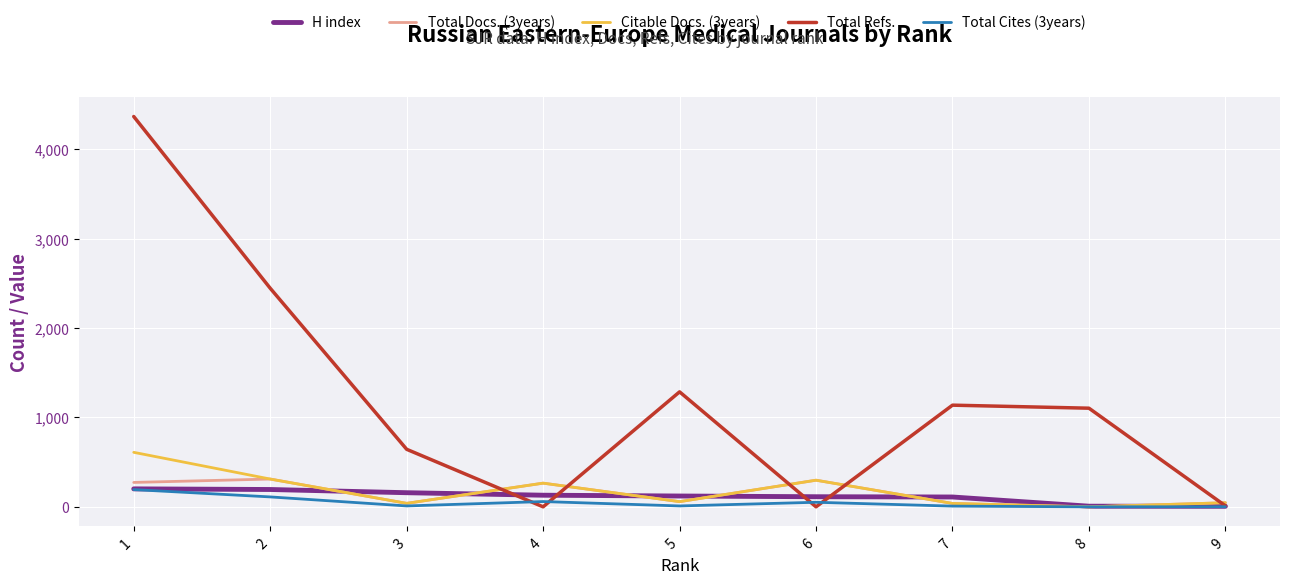

What is the highest value of the Total Refs. series?

4369